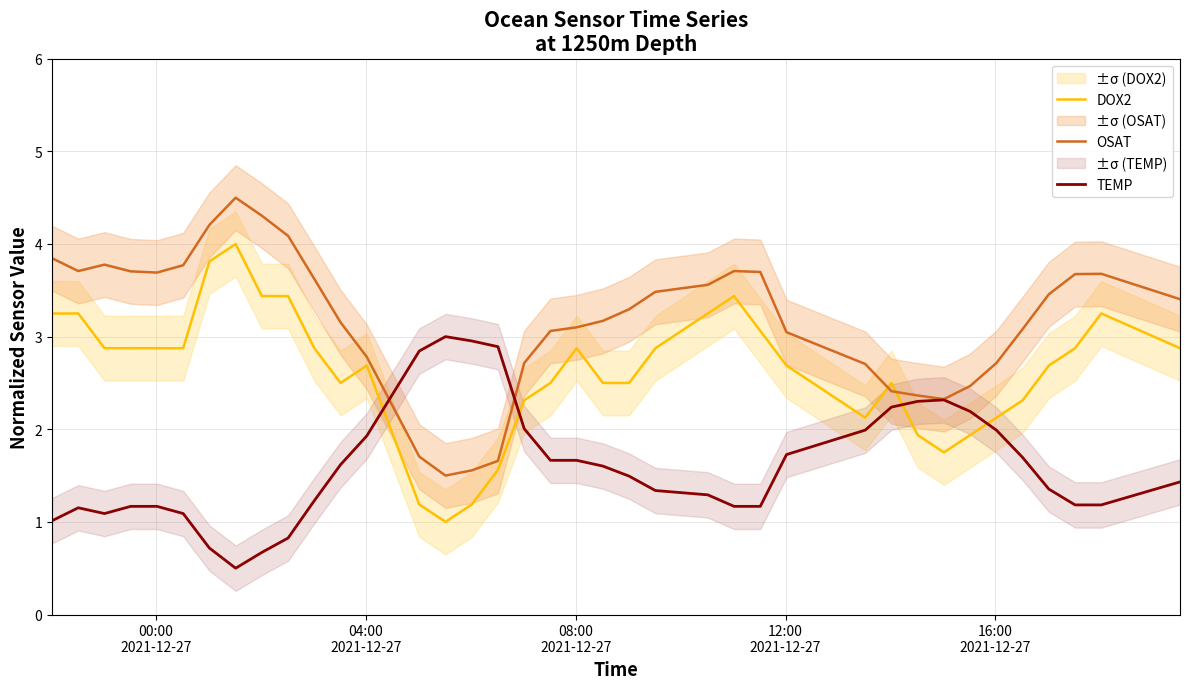

Which series ends up on top after the final intersection of TEMP and DOX2?

DOX2